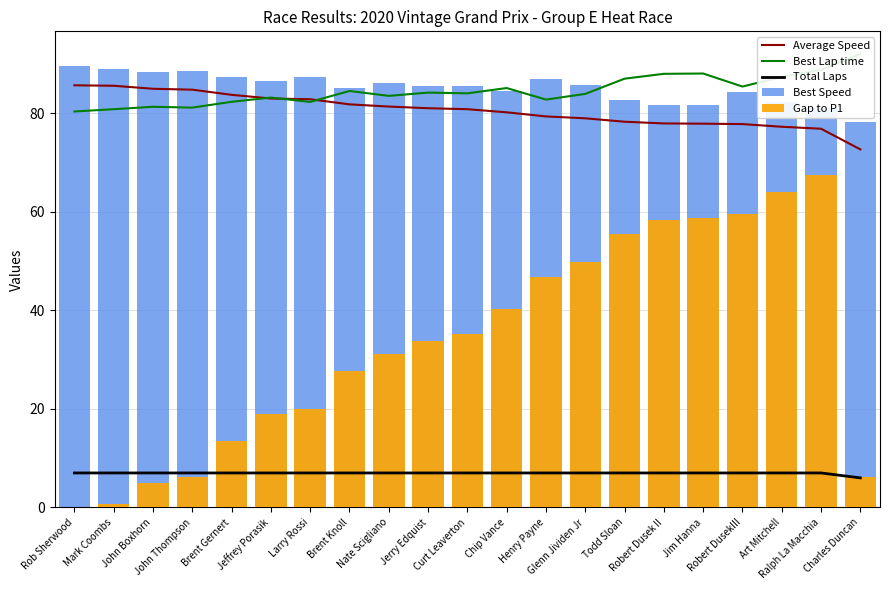

The Best Speed series shows 88.7 at John Thompson. True or false?

True